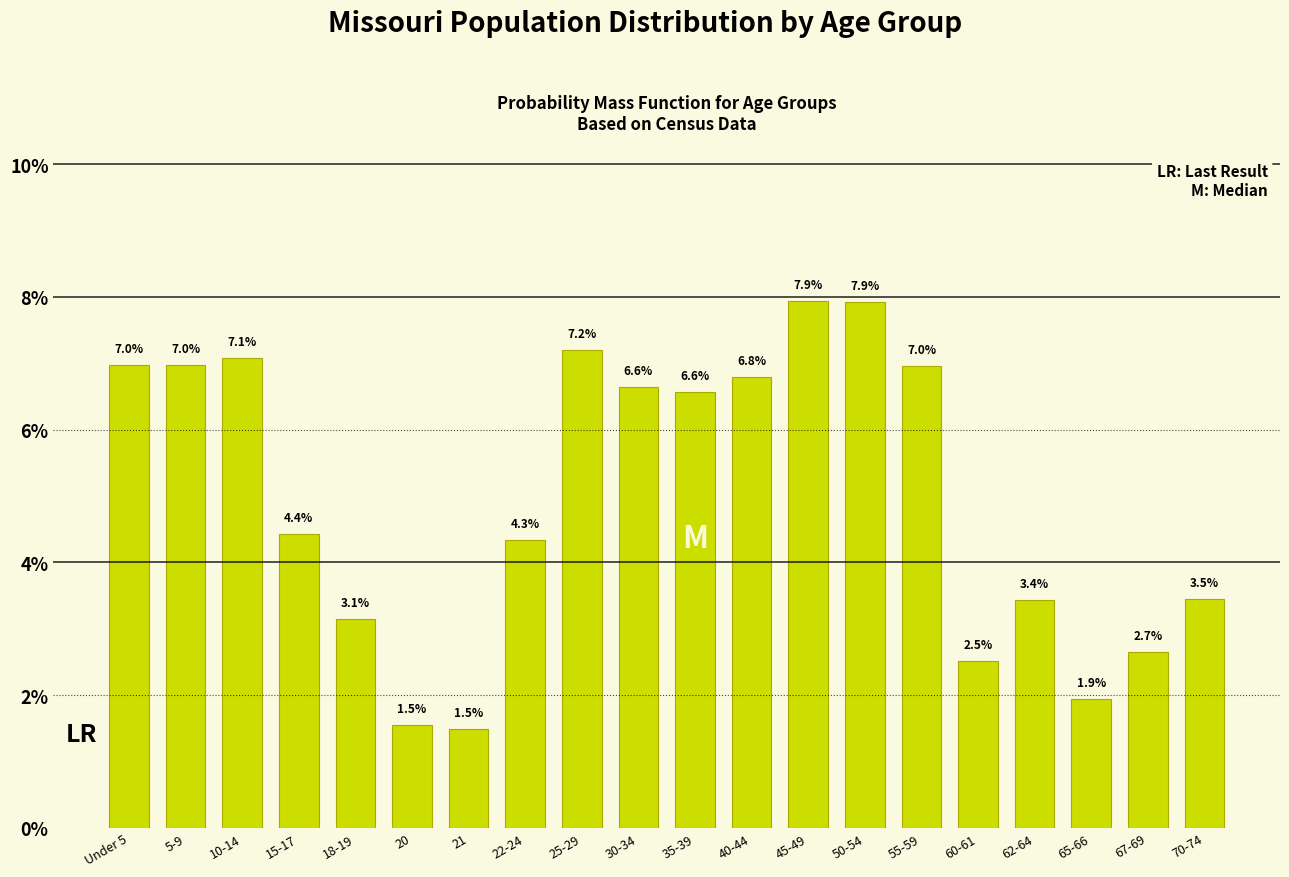

Reading left to right, list all the values displayed in this chart.

Under 5=7.0	5-9=7.0	10-14=7.1	15-17=4.4	18-19=3.1	20=1.5	21=1.5	22-24=4.3	25-29=7.2	30-34=6.6	35-39=6.6	40-44=6.8	45-49=7.9	50-54=7.9	55-59=7.0	60-61=2.5	62-64=3.4	65-66=1.9	67-69=2.7	70-74=3.5